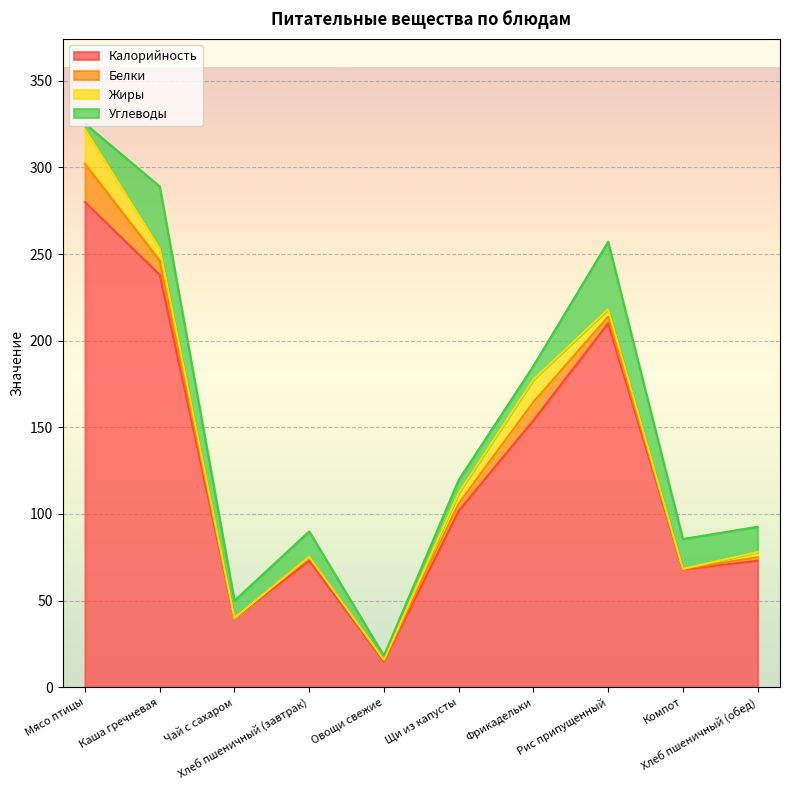

What is the lowest value of the Углеводы series?

2.3